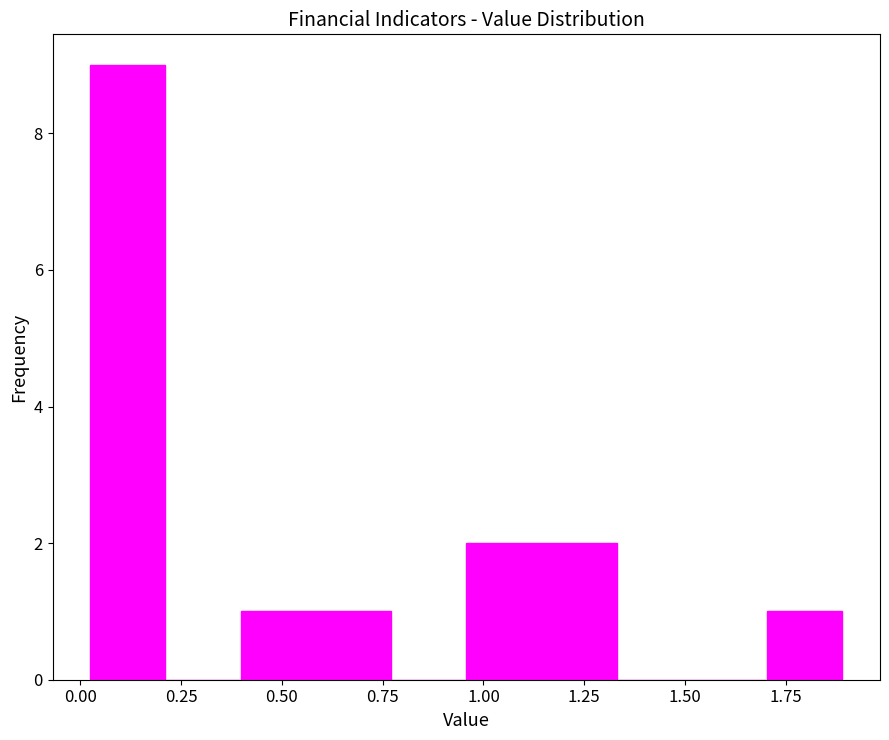

Read against the x-axis, roughly where is the centre of the tallest bar?

0.10